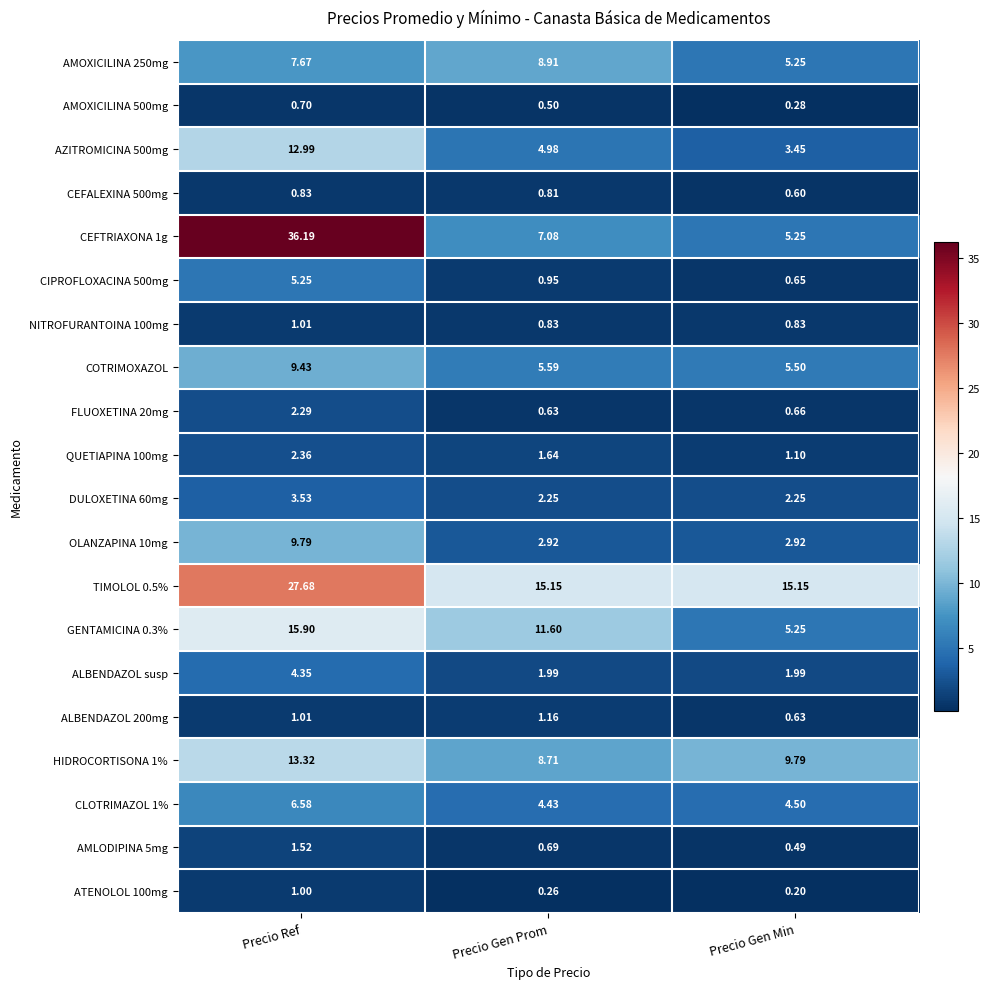

At which label does AMOXICILINA 500mg reach its peak?

Precio Ref